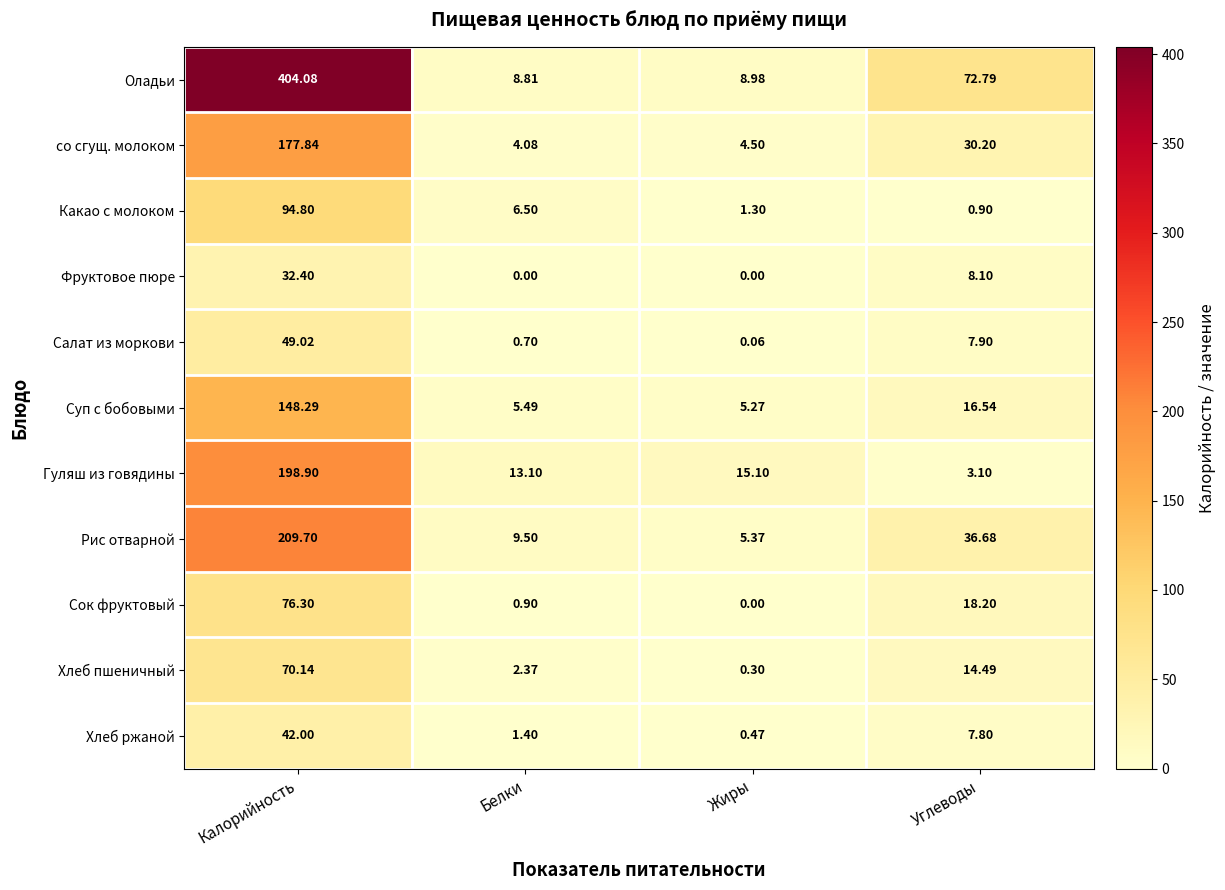

Which series has the largest total across all categories?

Оладьи